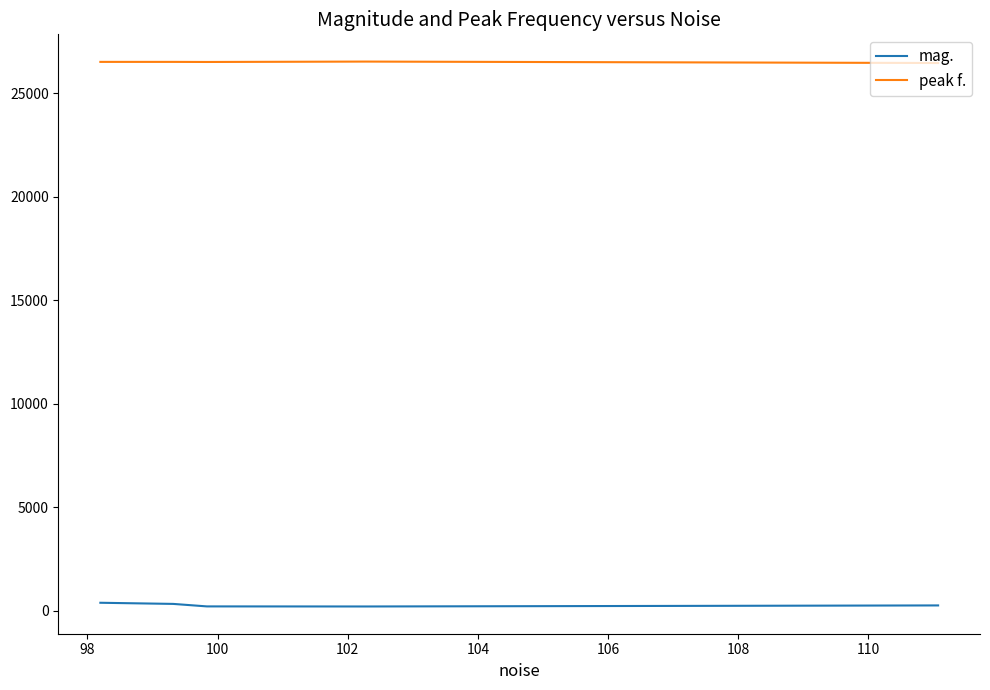

Count the number of data series in this chart.

2